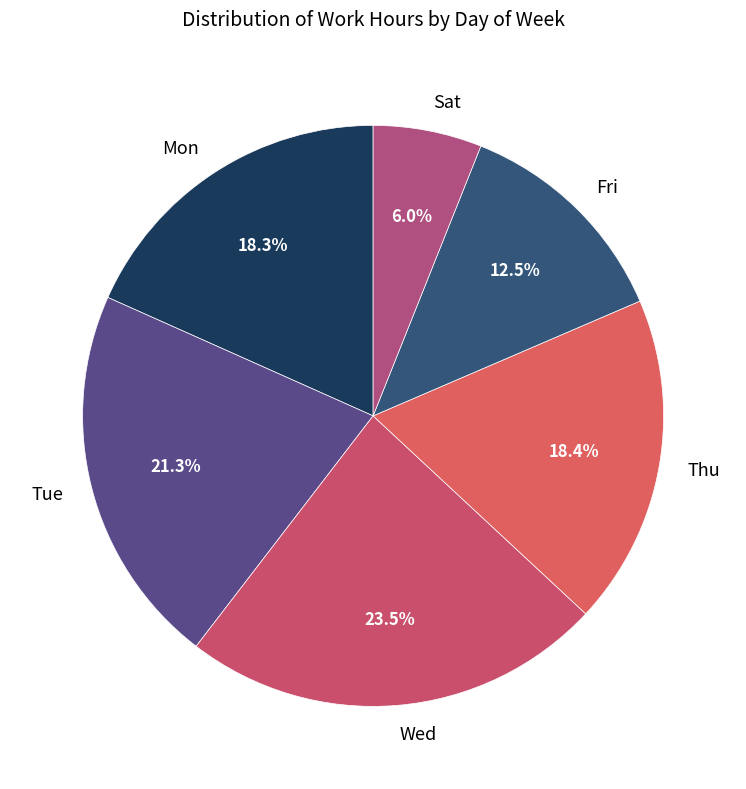

Which category has the smallest portion of the pie?

Sat